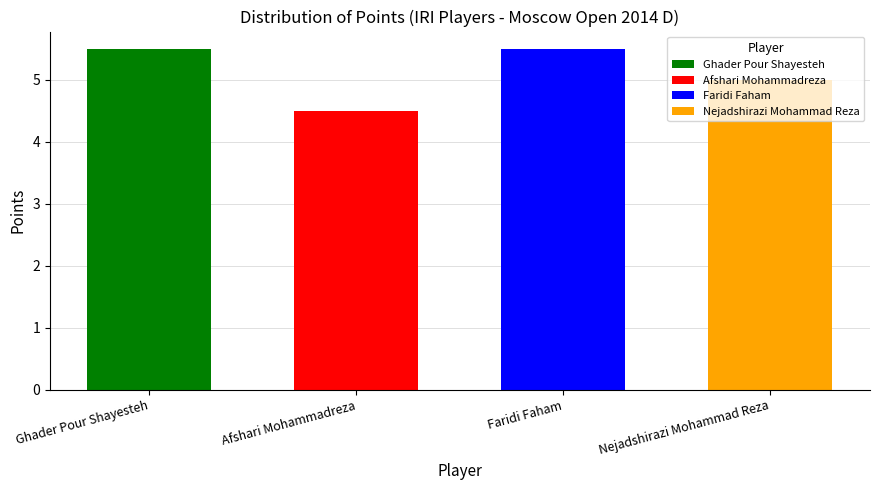

What value does the data have at Nejadshirazi Mohammad Reza?

5.0